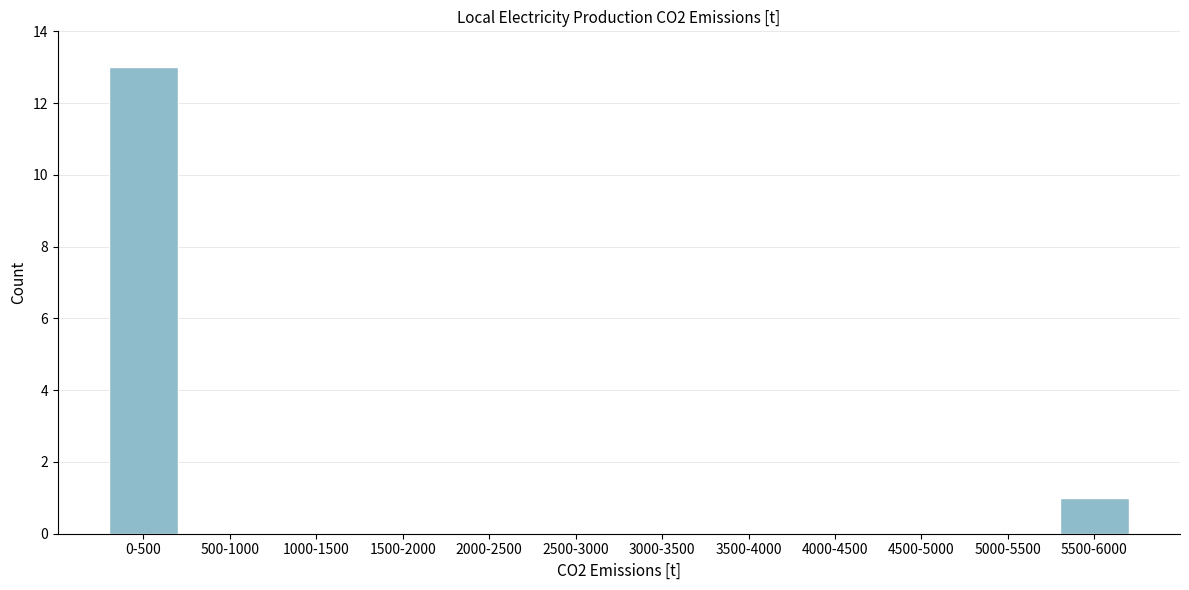

Reading left to right, transcribe all the data shown in this chart.

0-500=13	500-1000=0	1000-1500=0	1500-2000=0	2000-2500=0	2500-3000=0	3000-3500=0	3500-4000=0	4000-4500=0	4500-5000=0	5000-5500=0	5500-6000=1